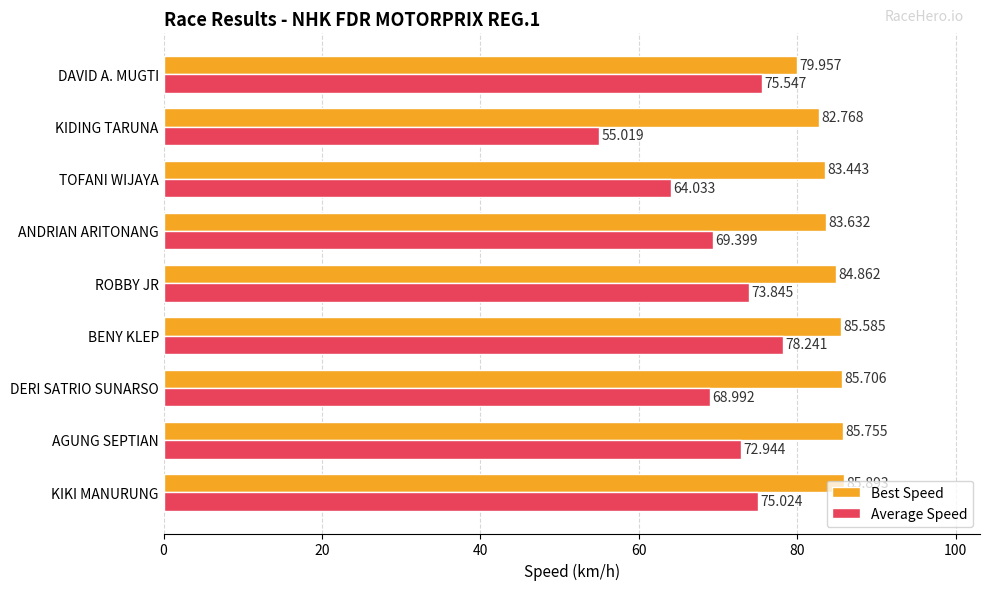

What is the highest value of the Best Speed series?

85.9